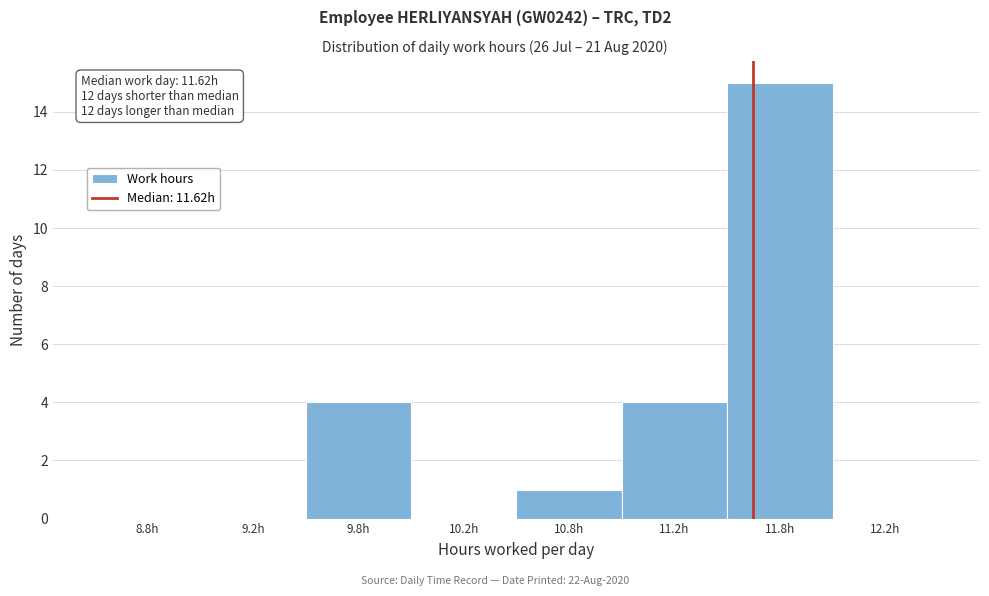

Reading left to right, list all the values displayed in this chart.

8.8h=0	9.2h=0	9.8h=4	10.2h=0	10.8h=1	11.2h=4	11.8h=15	12.2h=0